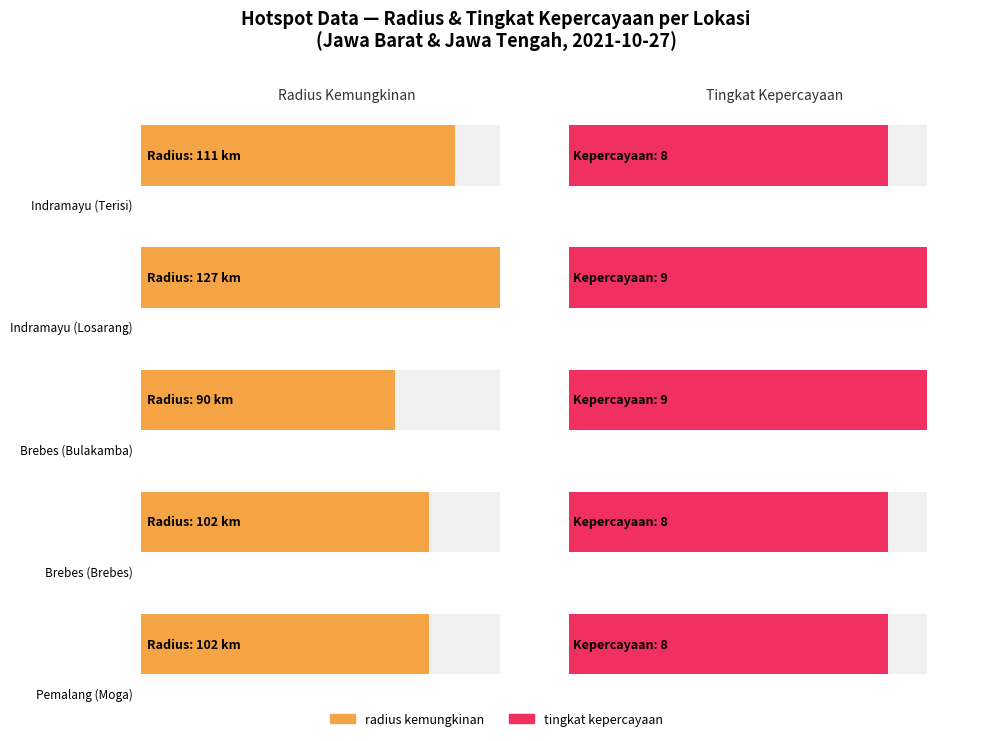

Rank the categories by radius kemungkinan value from lowest to highest.

Brebes, Brebes, Pemalang, Indramayu, Indramayu